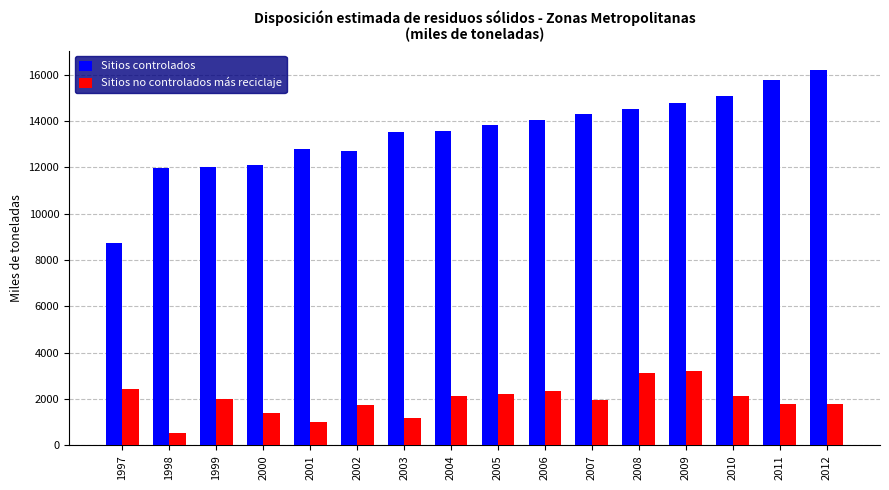

What is the total value across all series at 2003?

14709.0